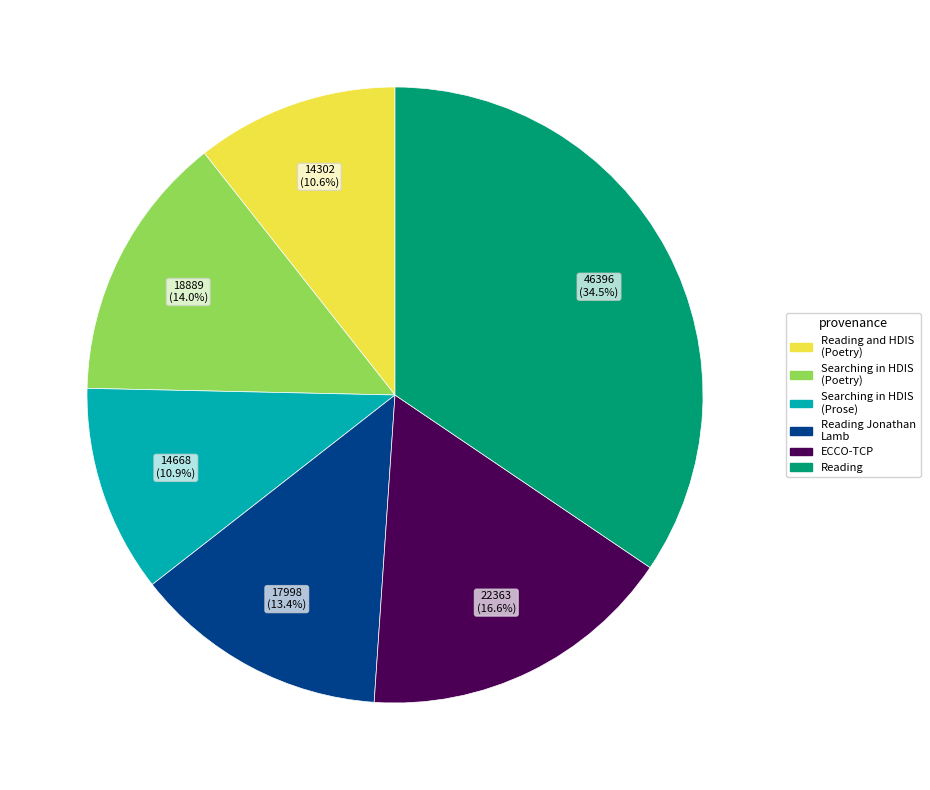

How many slices are in this pie chart?

6